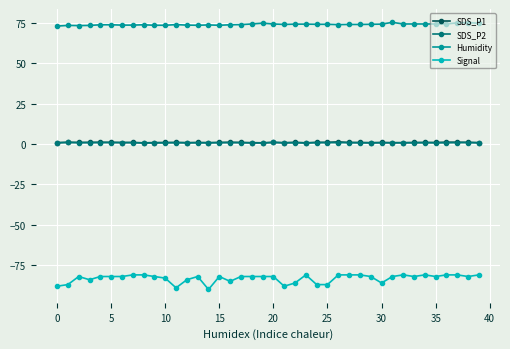

True or false: Humidity has more than 2 interior local peaks.

True